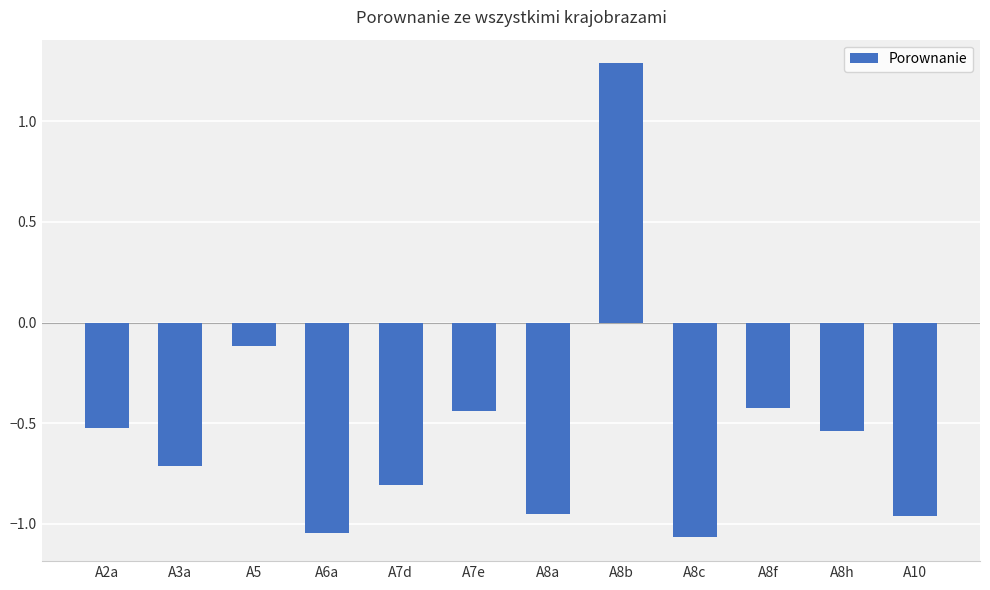

How many bars are there in total?

12